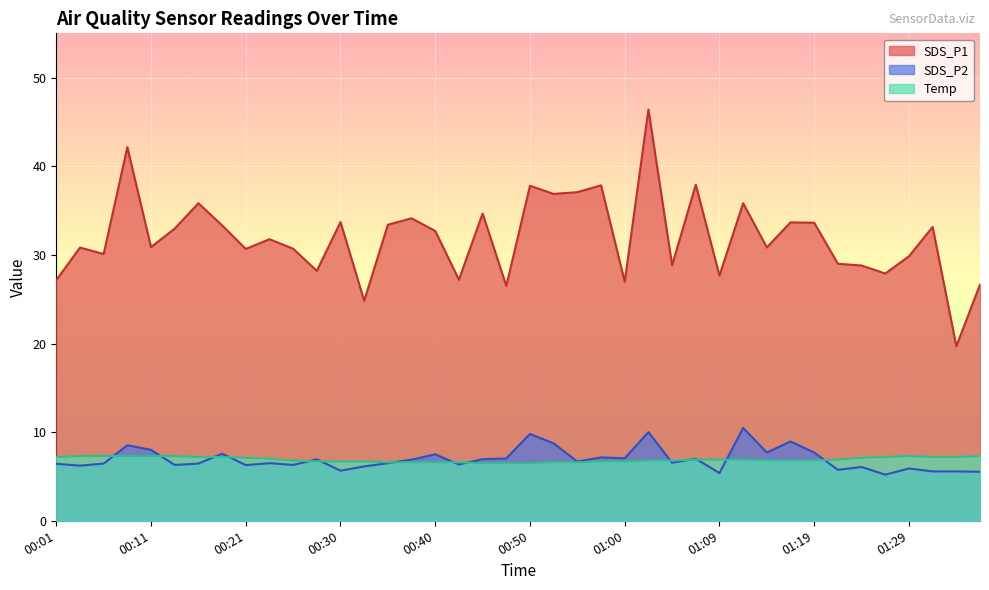

What is the label of the 2nd point from the right?

01:34